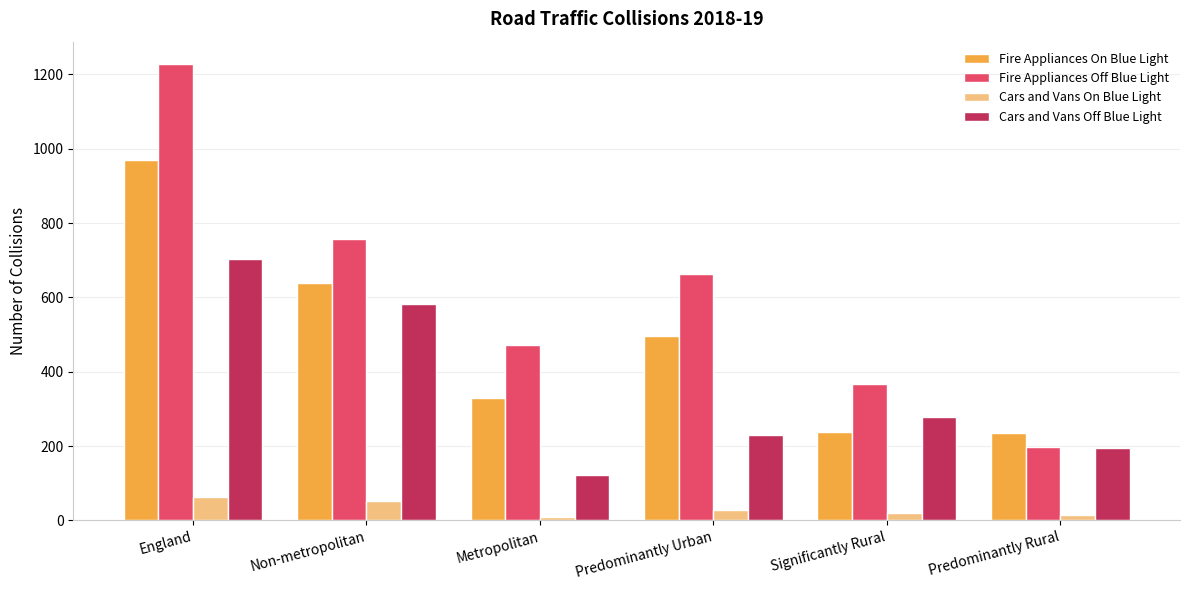

What value does the Fire Appliances On Blue Light series have at England?

970